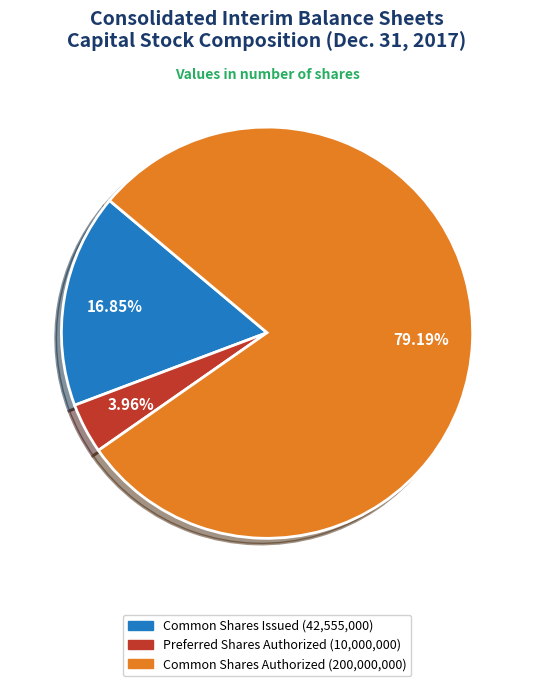

Approximately how many times larger is the value at Common Shares Issued (42,555,000) compared to Preferred Shares Authorized (10,000,000)?

4.3